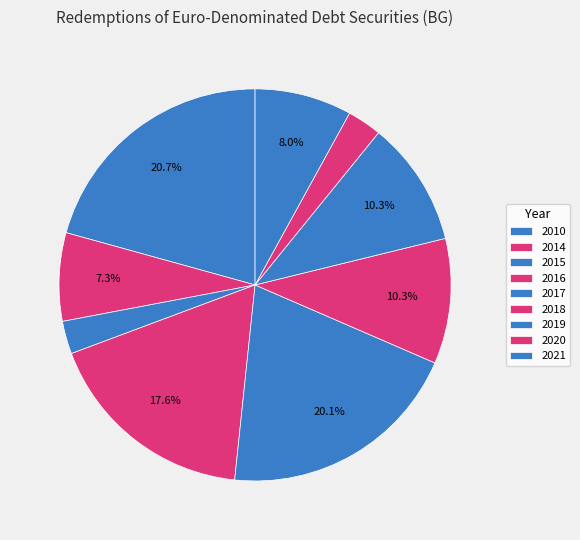

To the nearest percent, what portion does 2018 represent?

10%